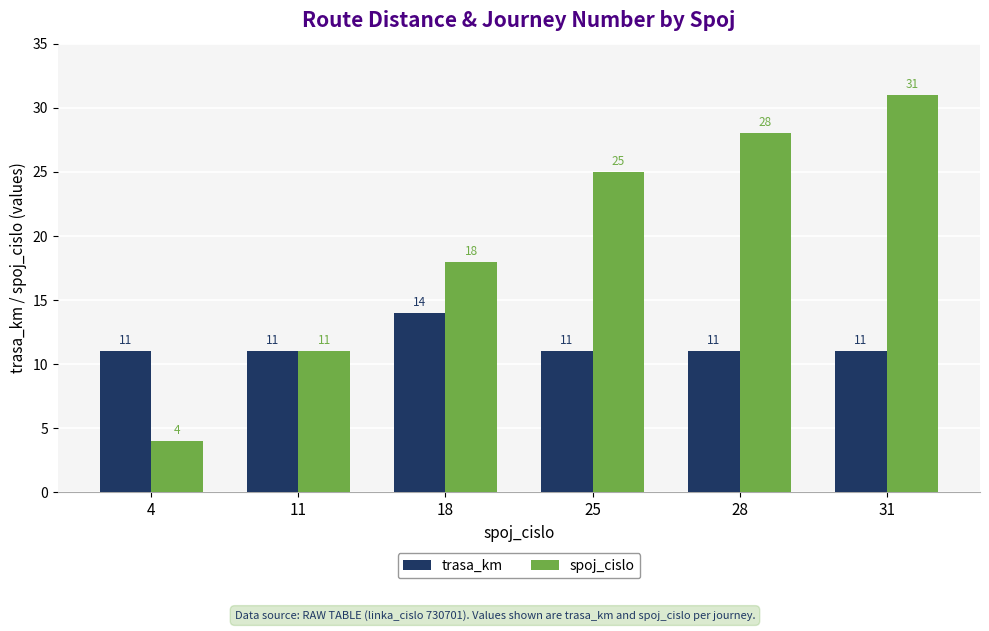

What is the lowest value of the spoj_cislo series?

4